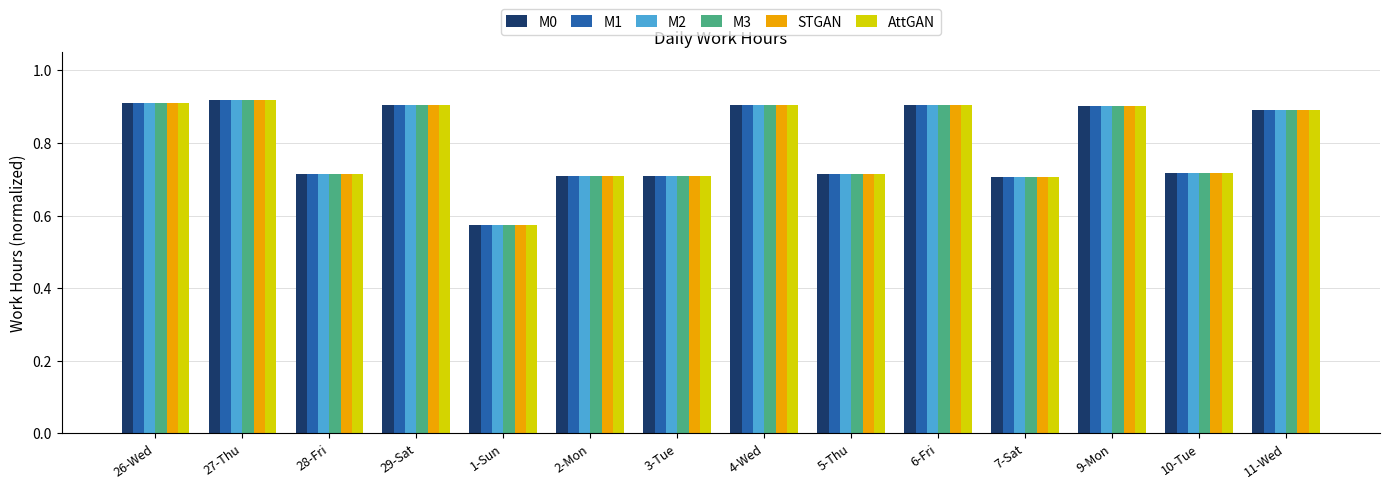

Is it true that M2 equals 0.7 at 3-Tue?

True